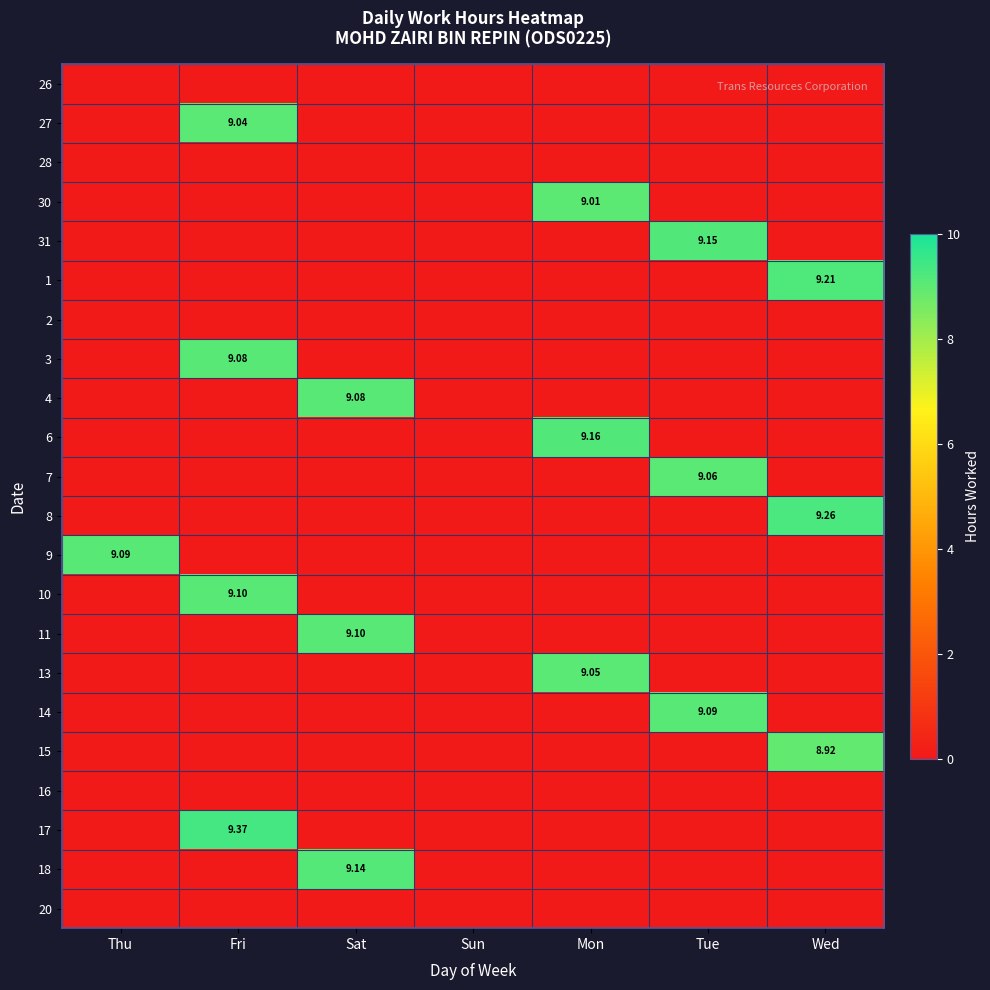

What is the highest value of the 10 series?

9.1